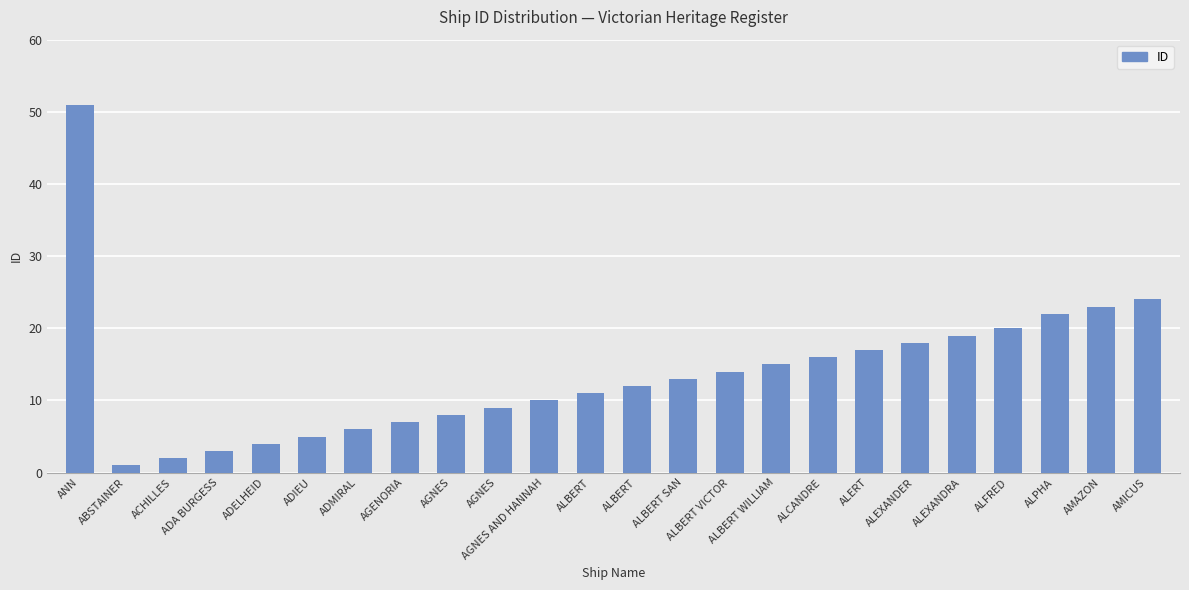

Which has a higher value, ALBERT SAN or ALBERT VICTOR?

ALBERT VICTOR